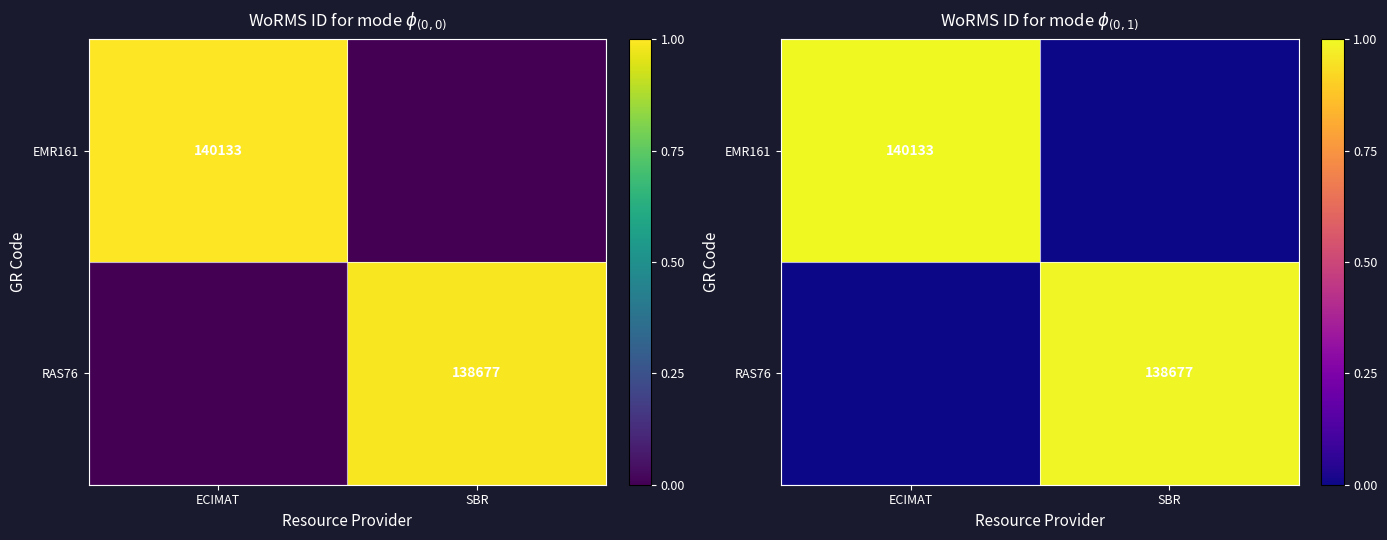

What is the difference between the highest and lowest values at SBR?

1.0